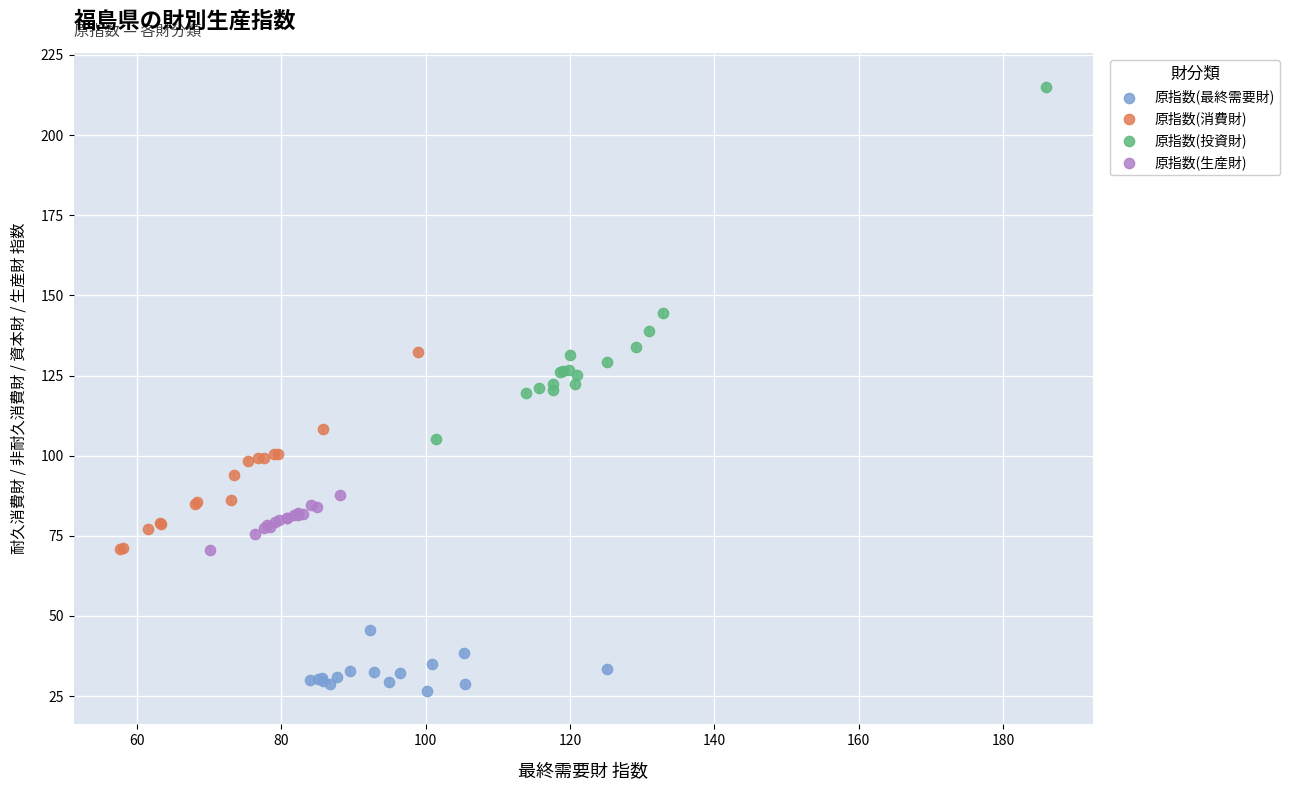

Which series reaches the minimum Y coordinate?

原指数(最終需要財)